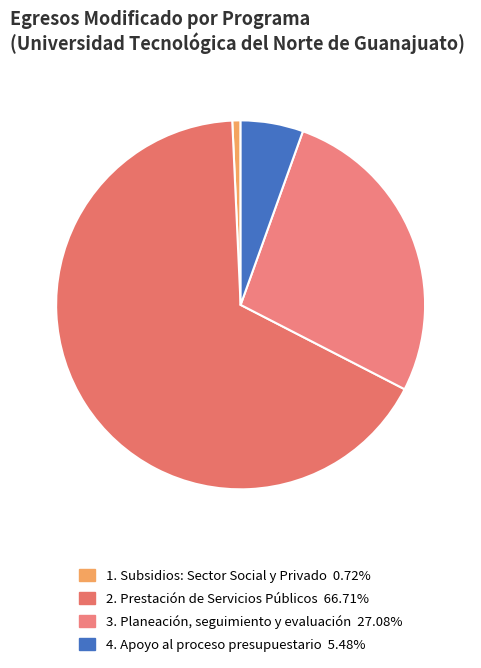

How many segments does this pie chart have?

4